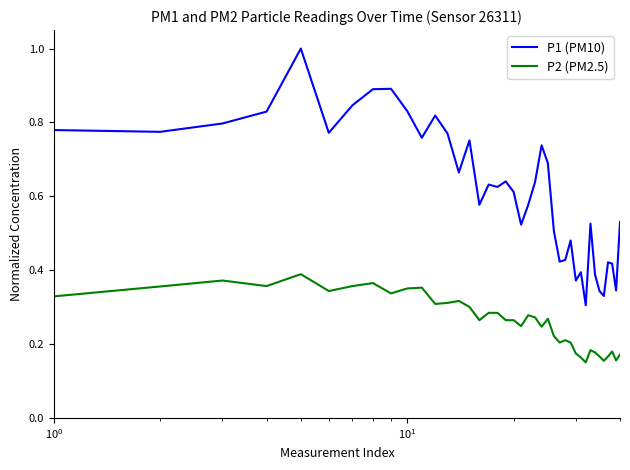

Which series has the largest total across all categories?

P1 (PM10)